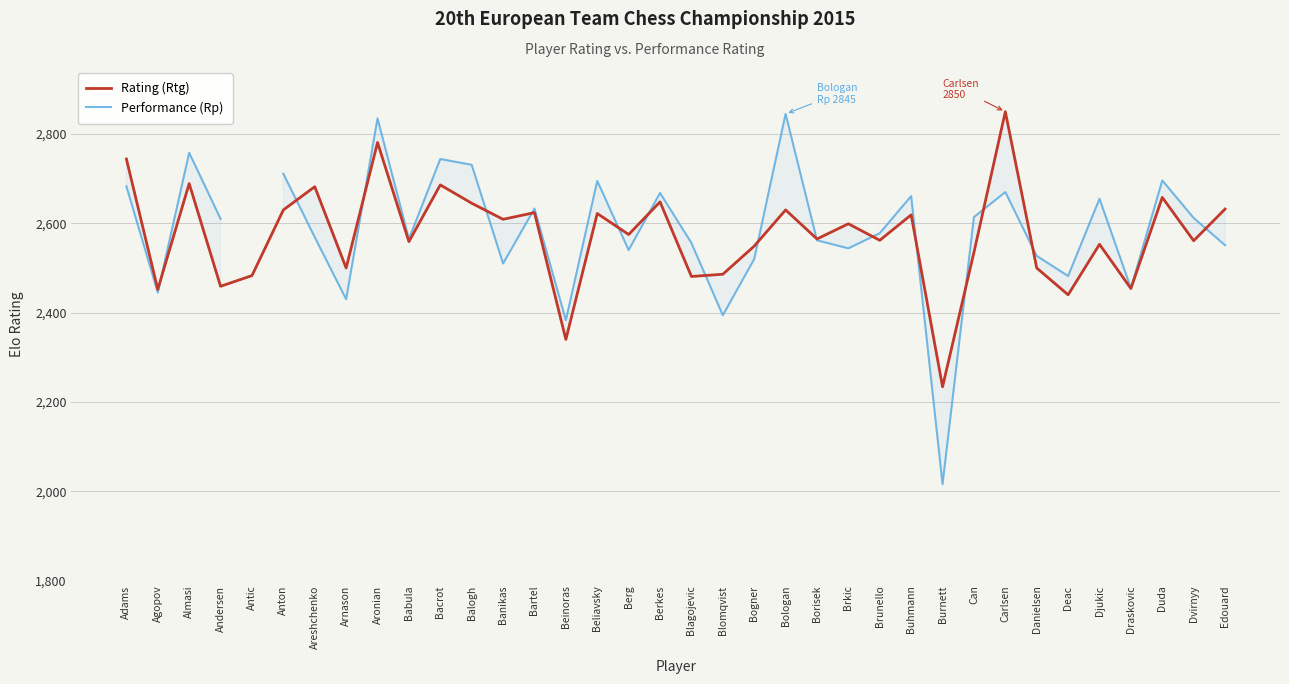

True or false: Rating (Rtg) has more than 2 interior local peaks.

True